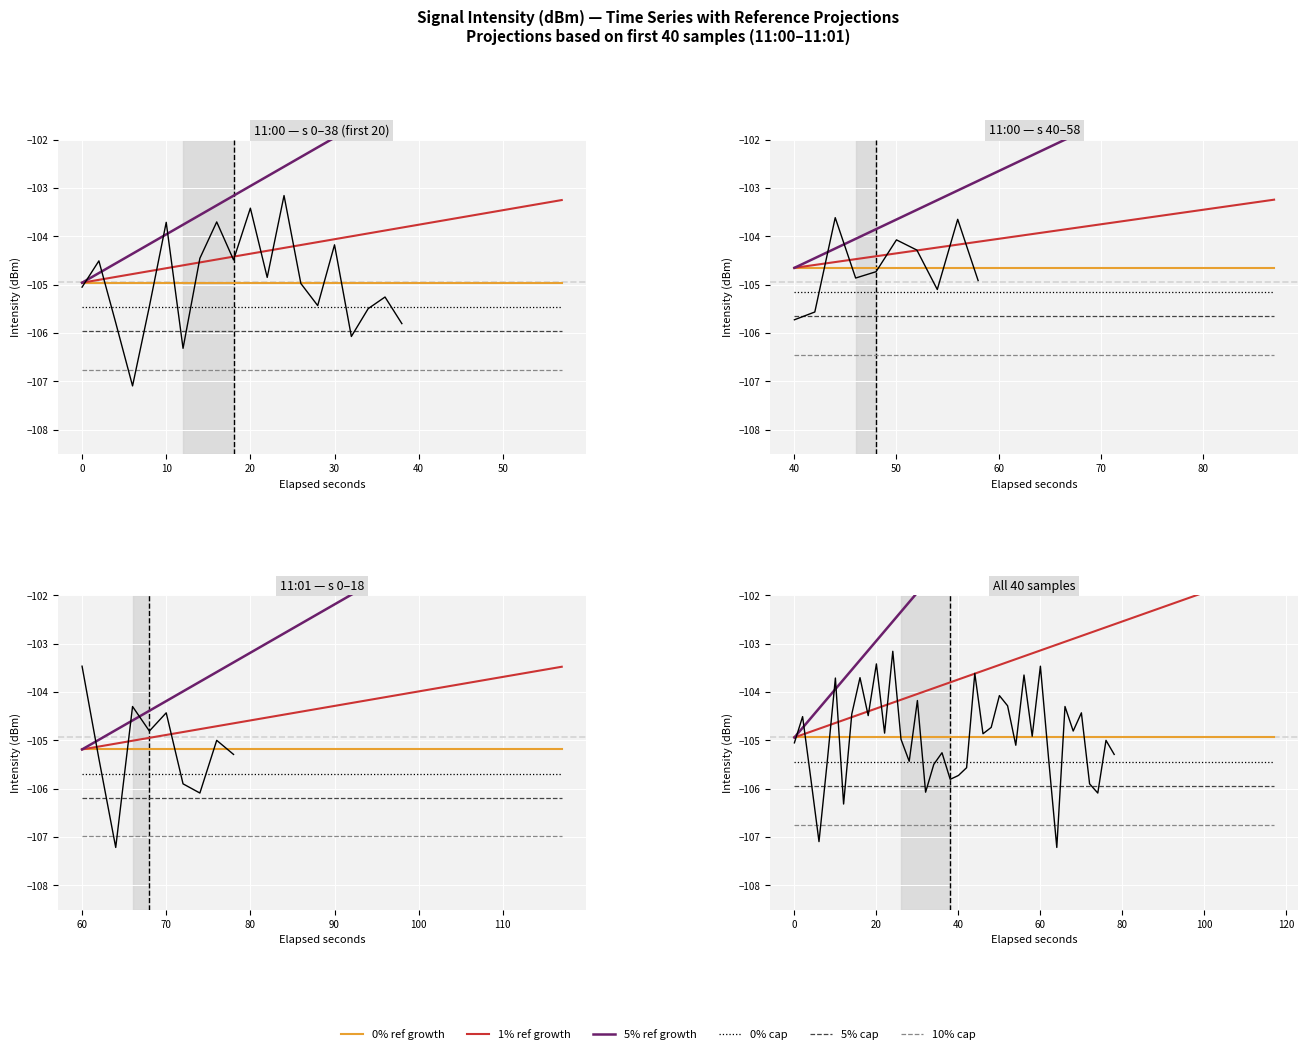

What is the greatest value displayed?

-103.2